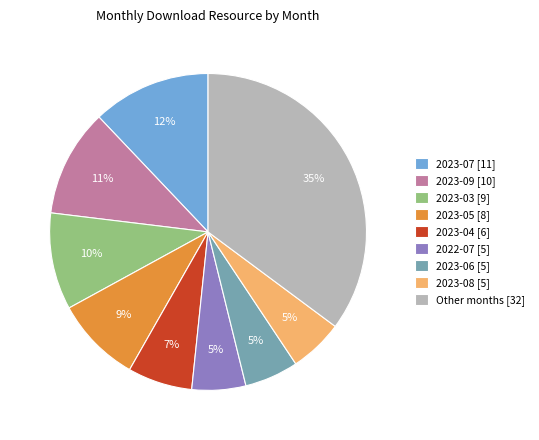

What percentage is the 2023-03 [9] slice, to the nearest percent?

10%